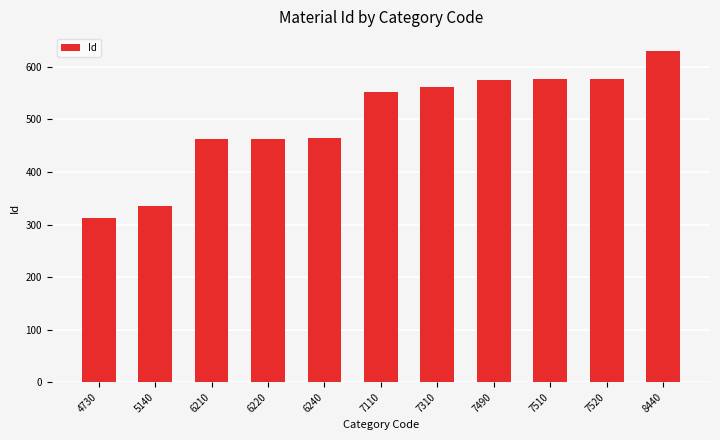

What is the change in value from 6240 to 7110?

+87